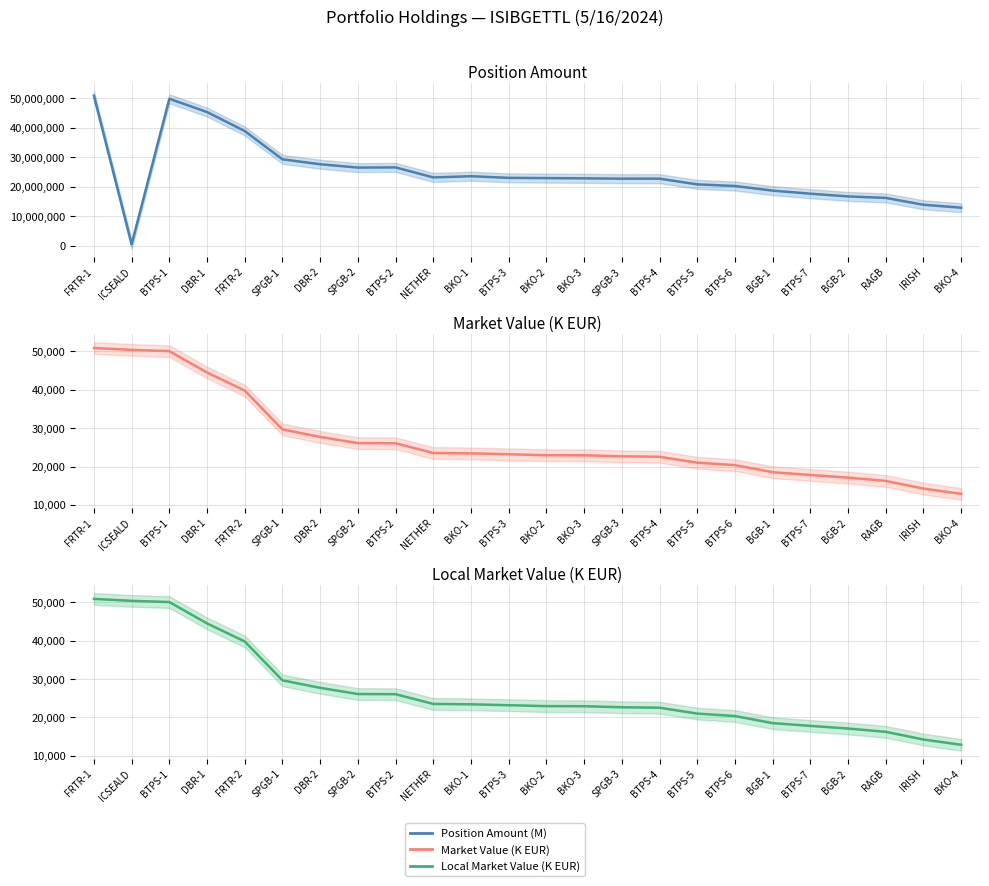

Is this an area chart (filled region under the line)?

No